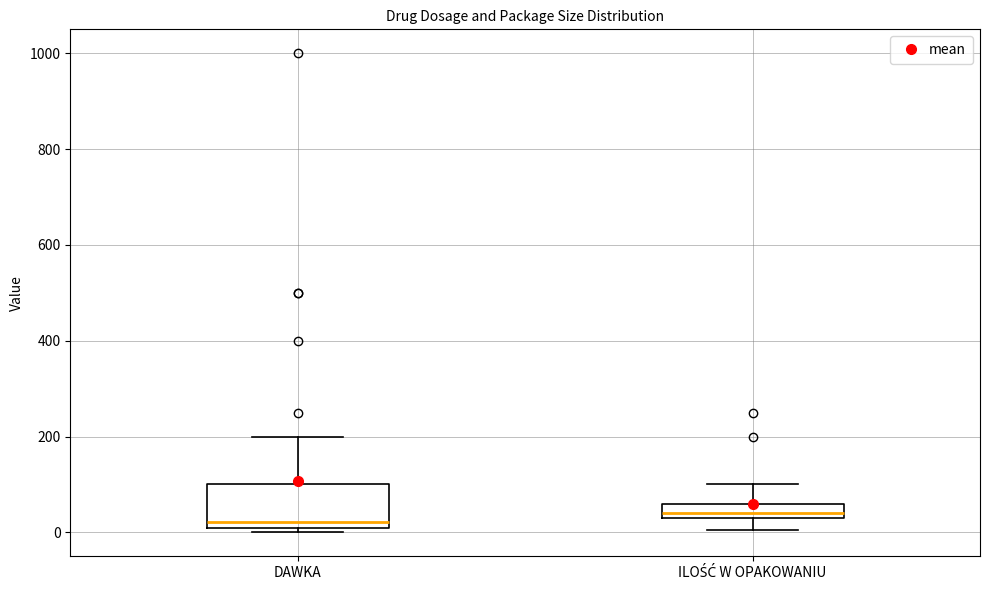

Comparing the boxes themselves (not the whiskers), which one is the tallest?

DAWKA